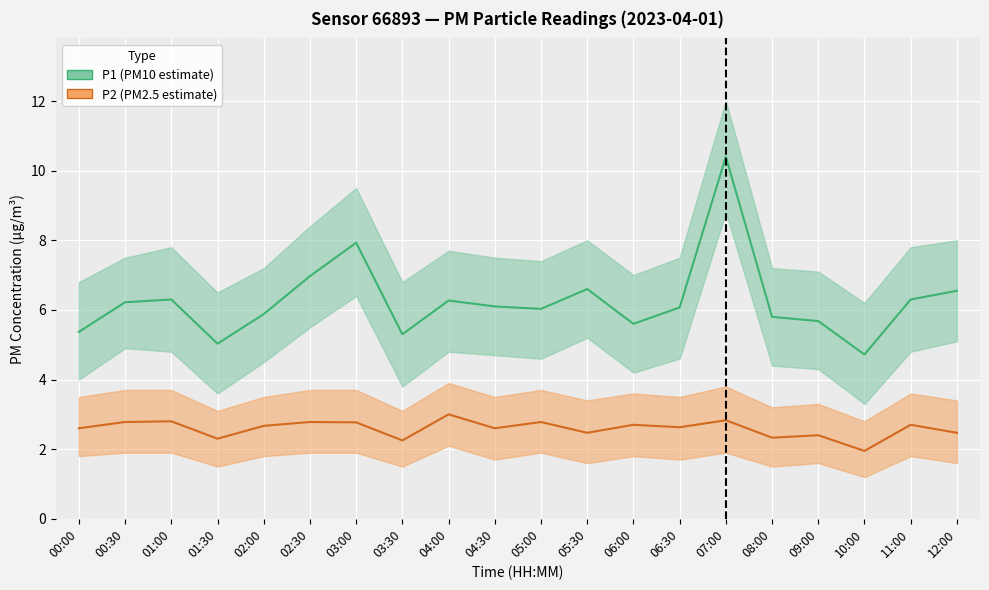

At which label is P1 closest to 7?

02:30